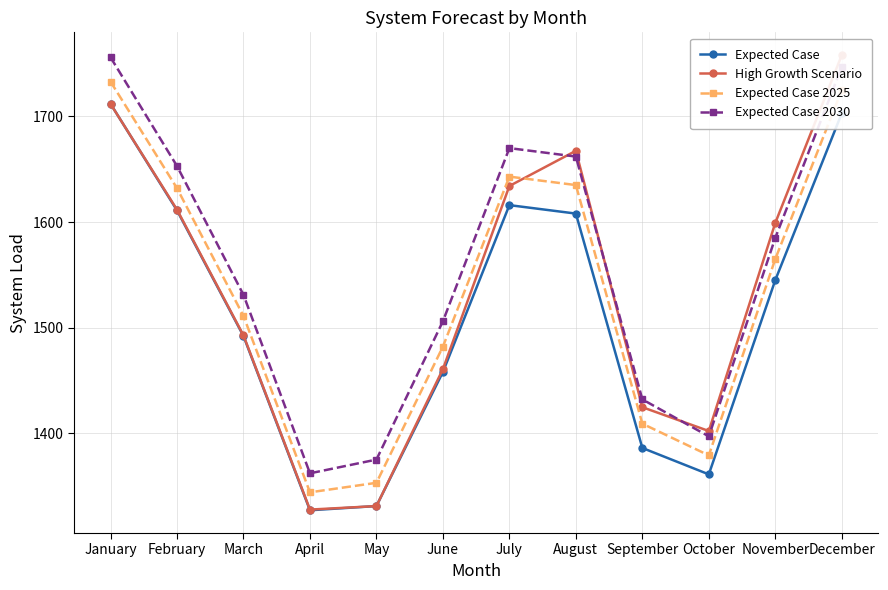

Rank the series by their maximum value, from lowest to highest.

Expected Case, Expected Case 2025, Expected Case 2030, High Growth Scenario